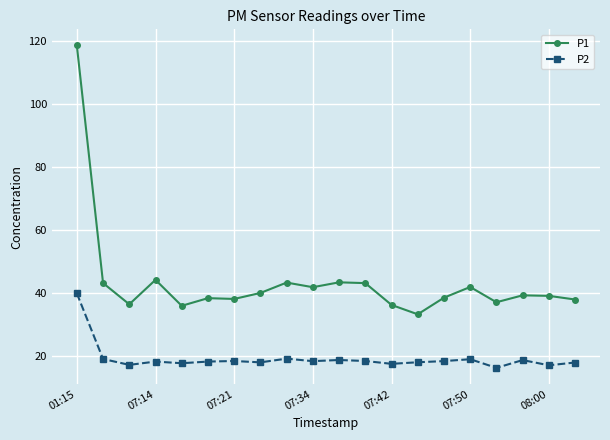

True or false: P1 and P2 cross at least once.

False